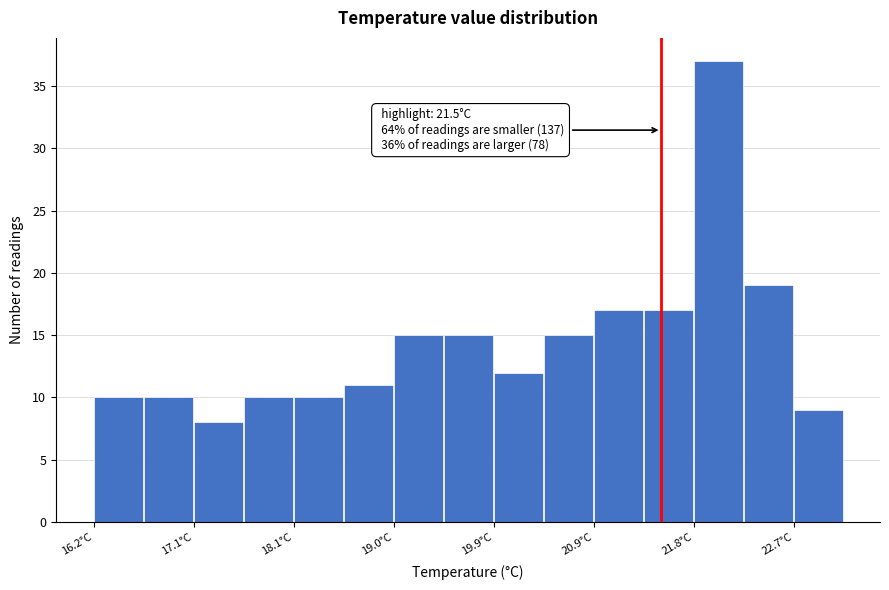

Which range on the x-axis has the tallest bar?

21.8 to 22.3